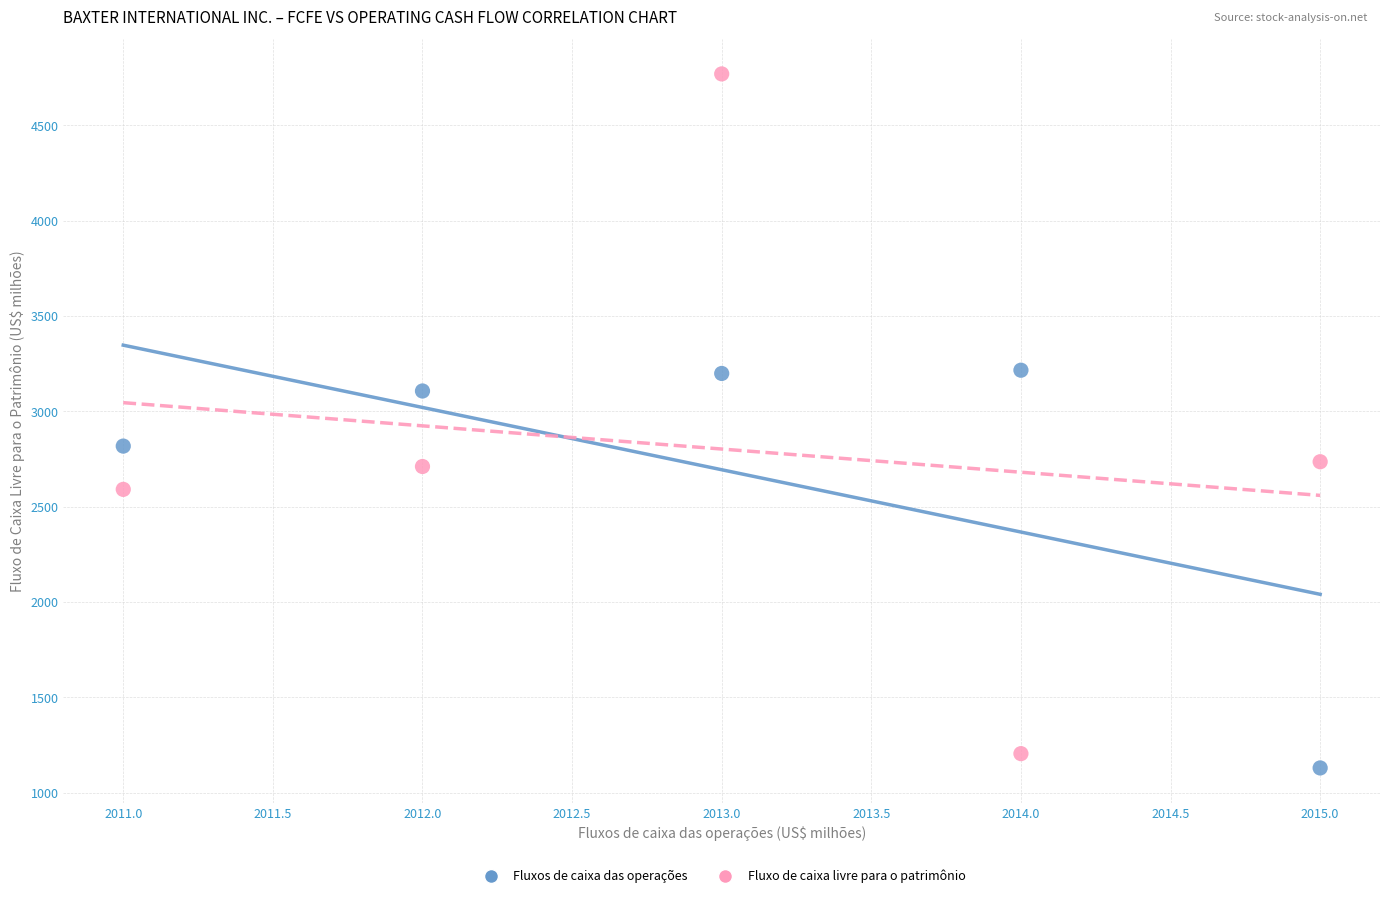

What are all the series names shown in the legend?

Fluxos de caixa das operações, Fluxo de caixa livre para o patrimônio